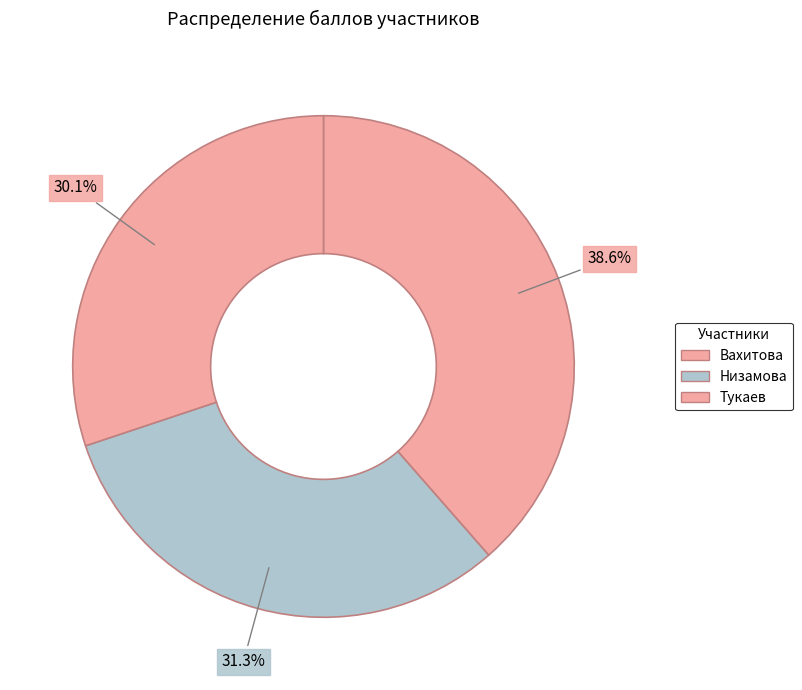

The Вахитова slice represents 39% of the pie. True or false?

True